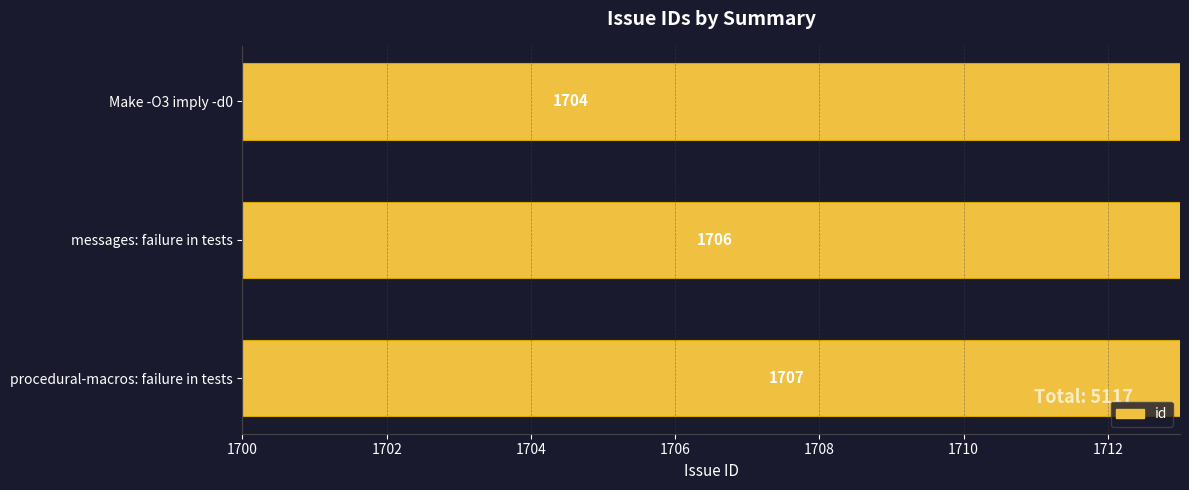

Reading left to right, extract all data points from this chart.

1707	1706	1704